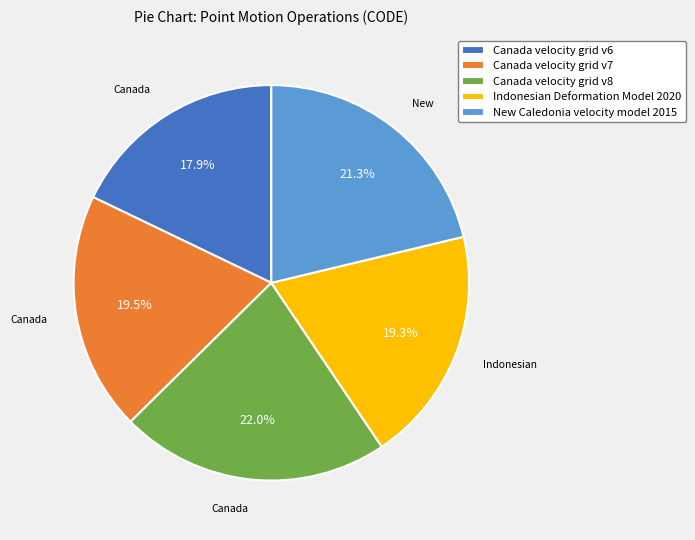

What is the smallest slice in the pie chart?

Canada velocity grid v6